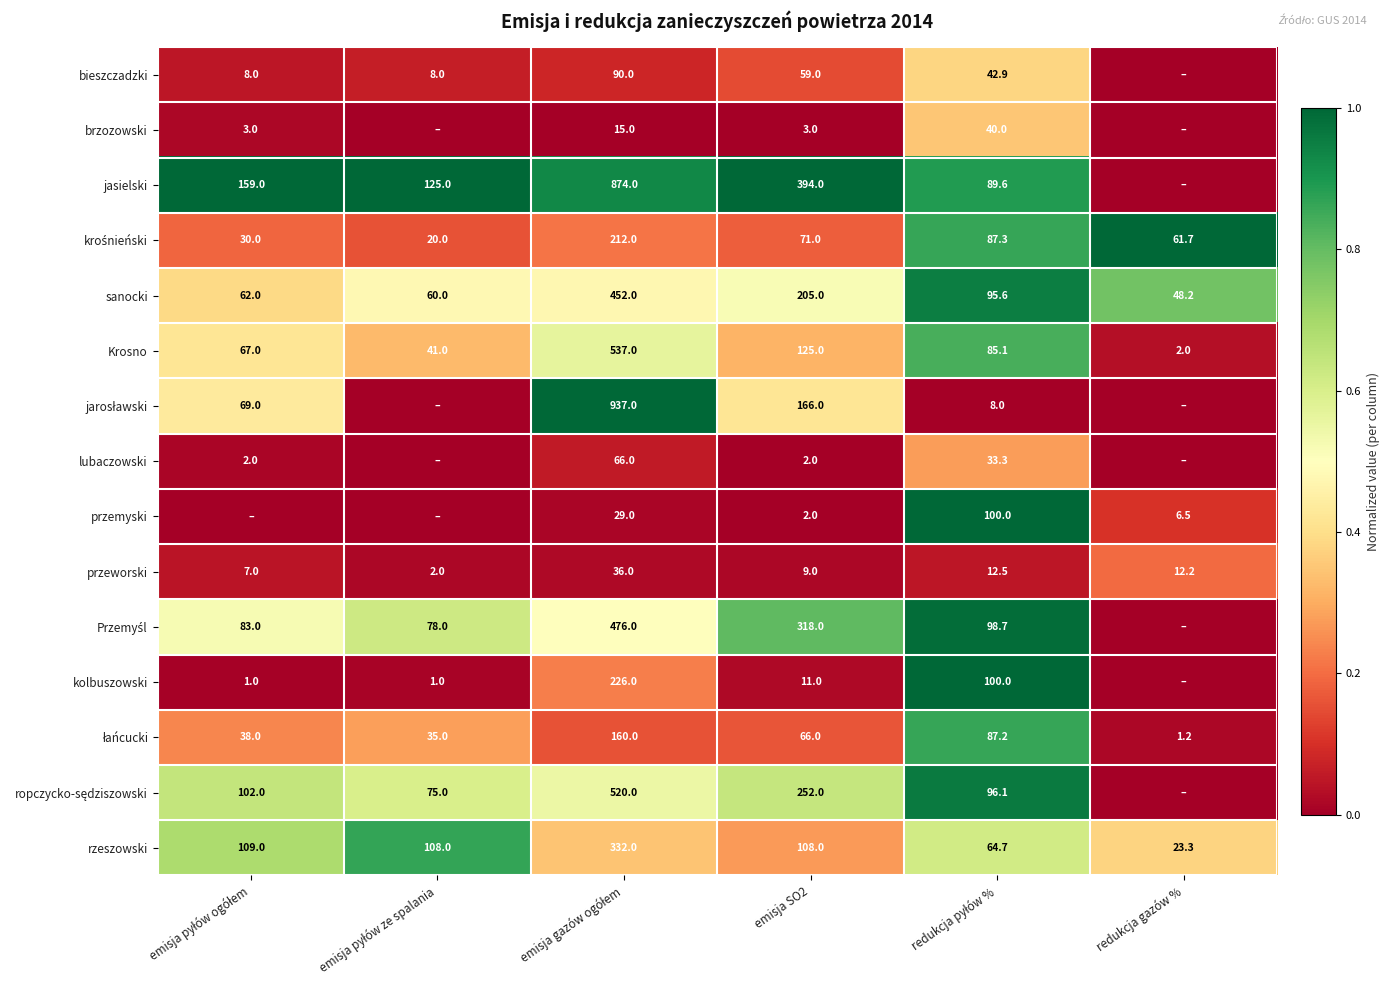

What is the average value of the rzeszowski series?

124.2